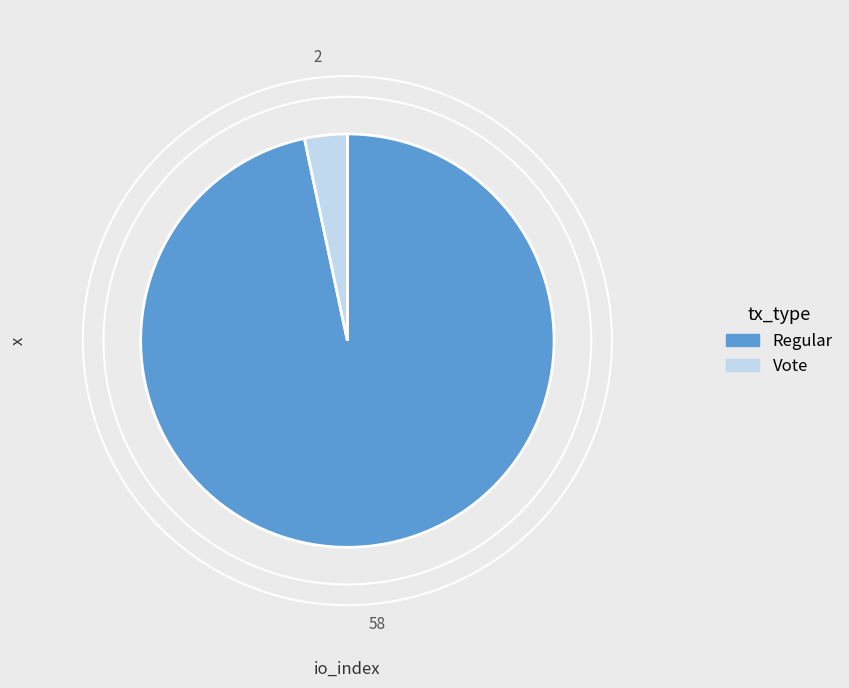

True or false: Regular accounts for 99% of the total.

False